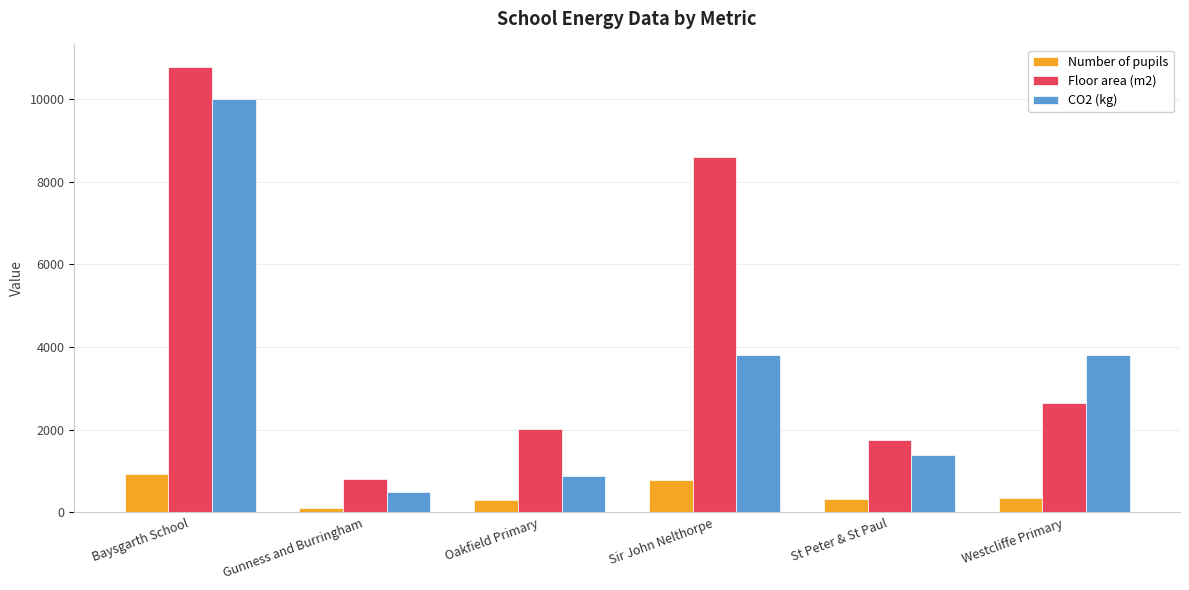

Which series has the largest total across all categories?

Floor area (m2)